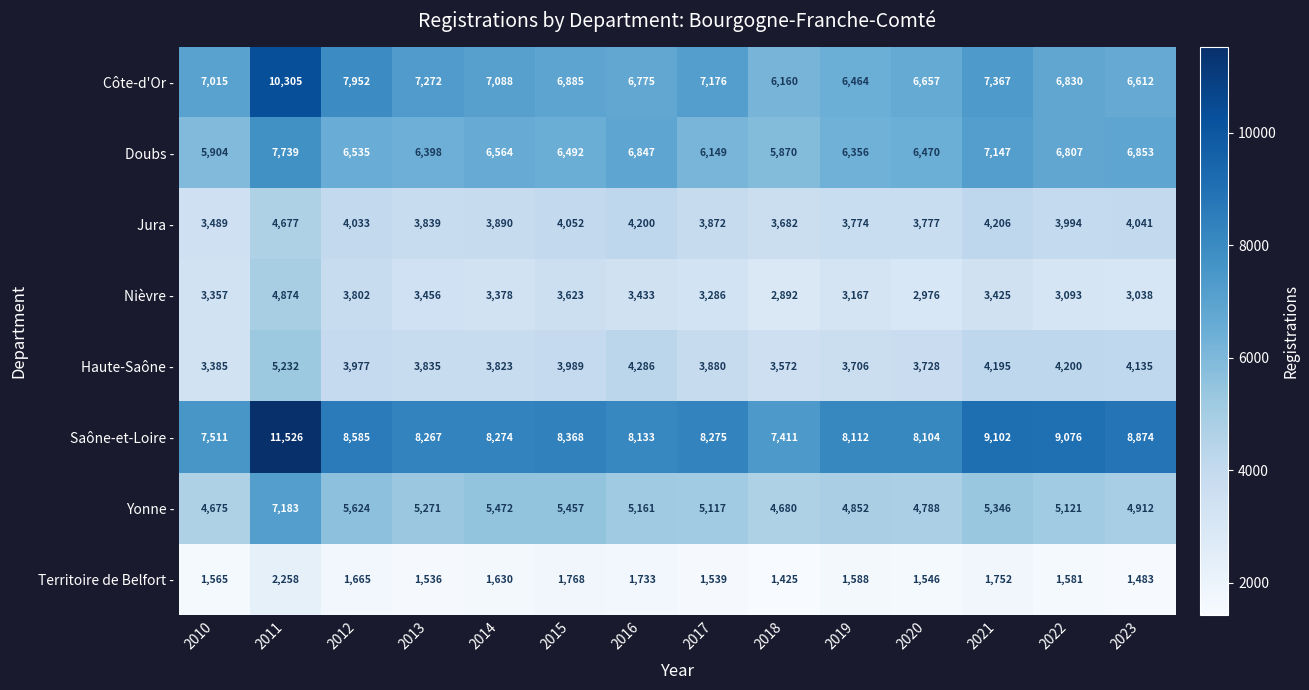

Which series changed the most between 2011 and 2016?

Côte-d'Or -